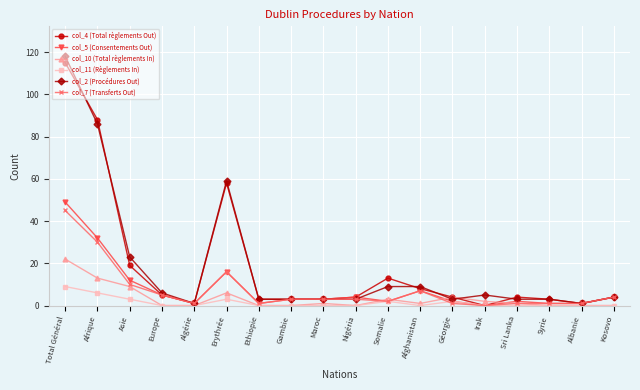

Which category has the highest value in the col_5 (Consentements Out) series?

Total Général